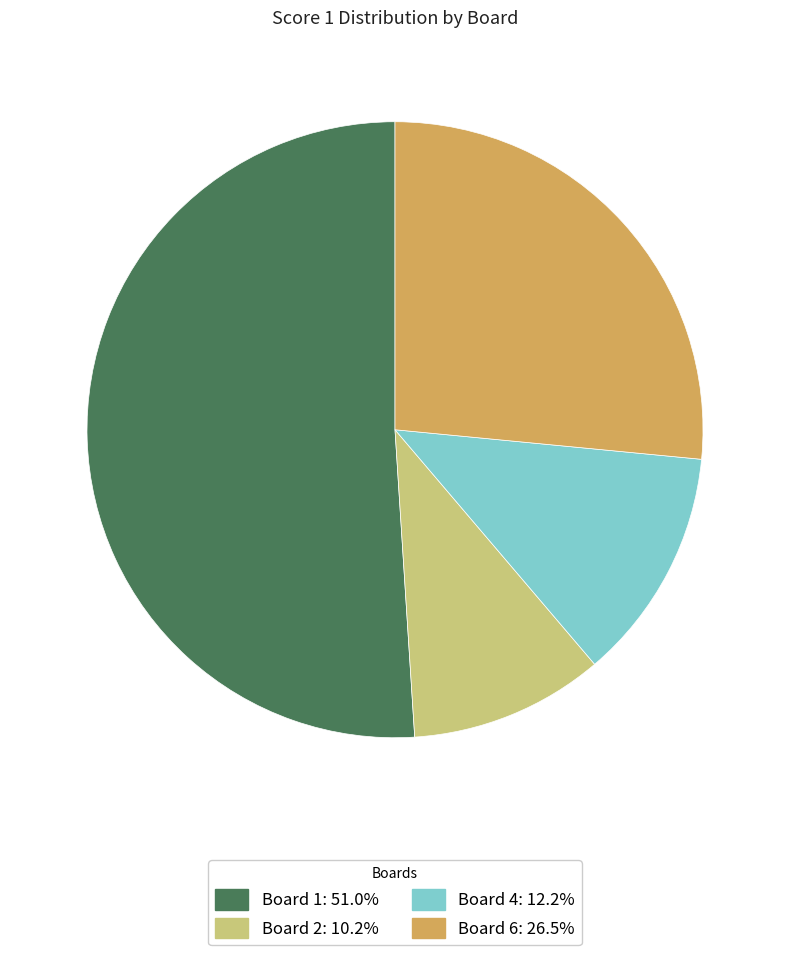

How many segments does this pie chart have?

4